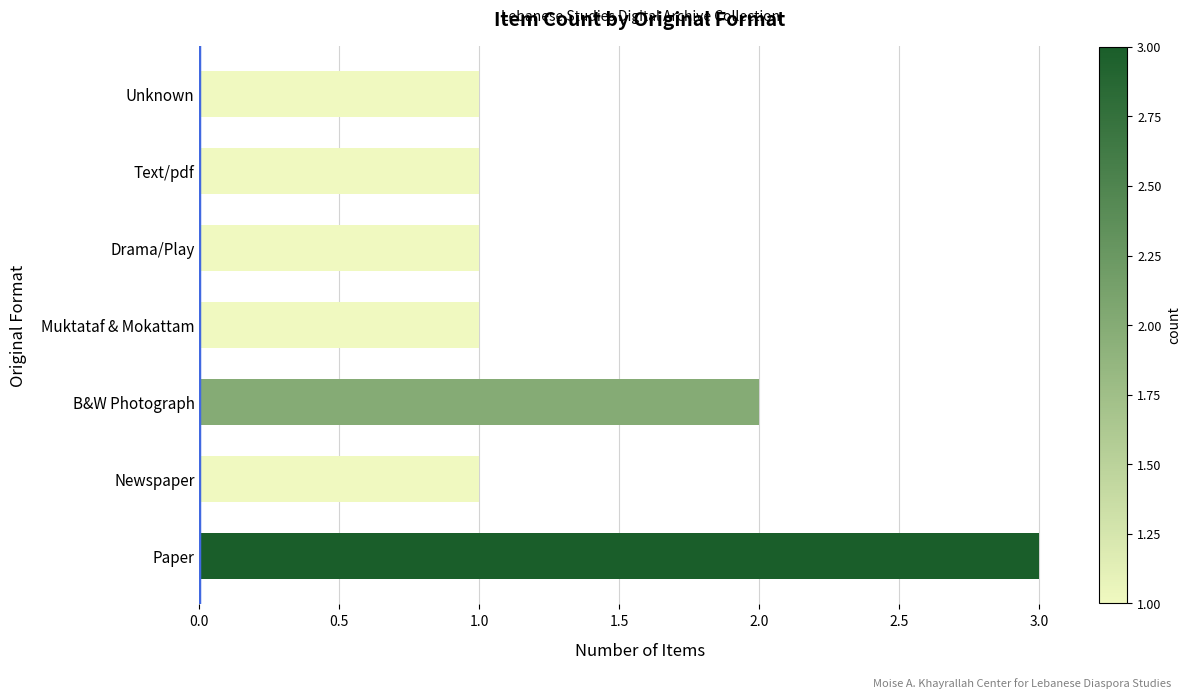

Where is the data nearest to the value 2?

B&W Photograph